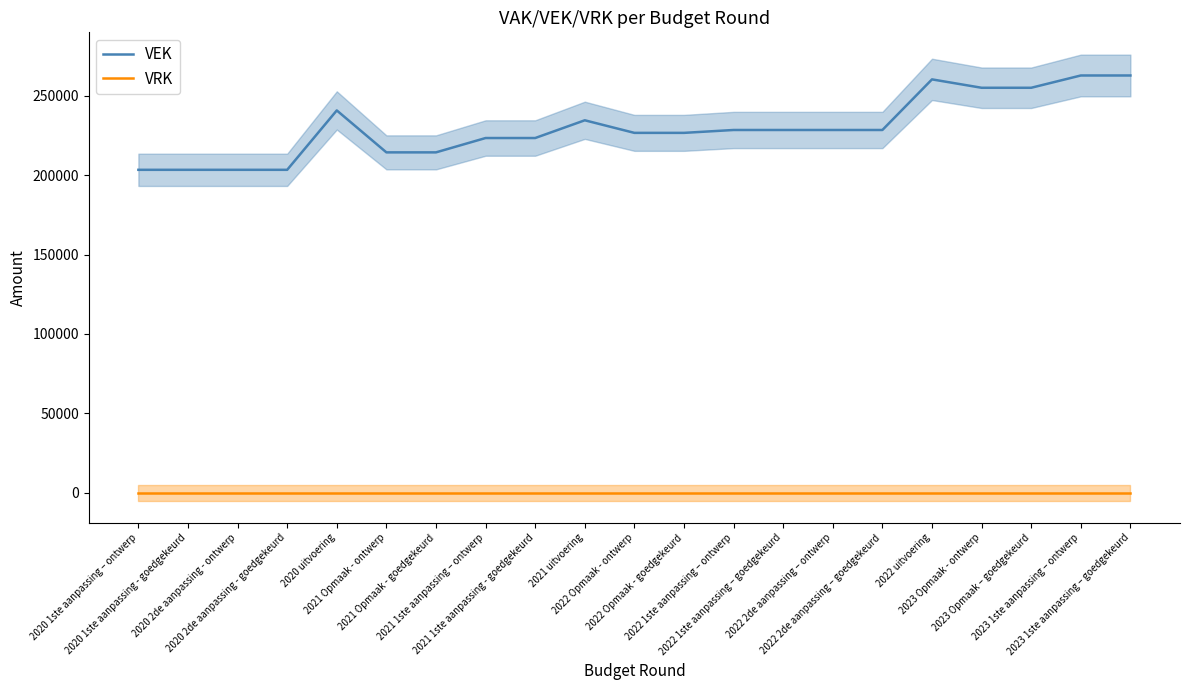

True or false: VEK and VRK cross at least once.

False